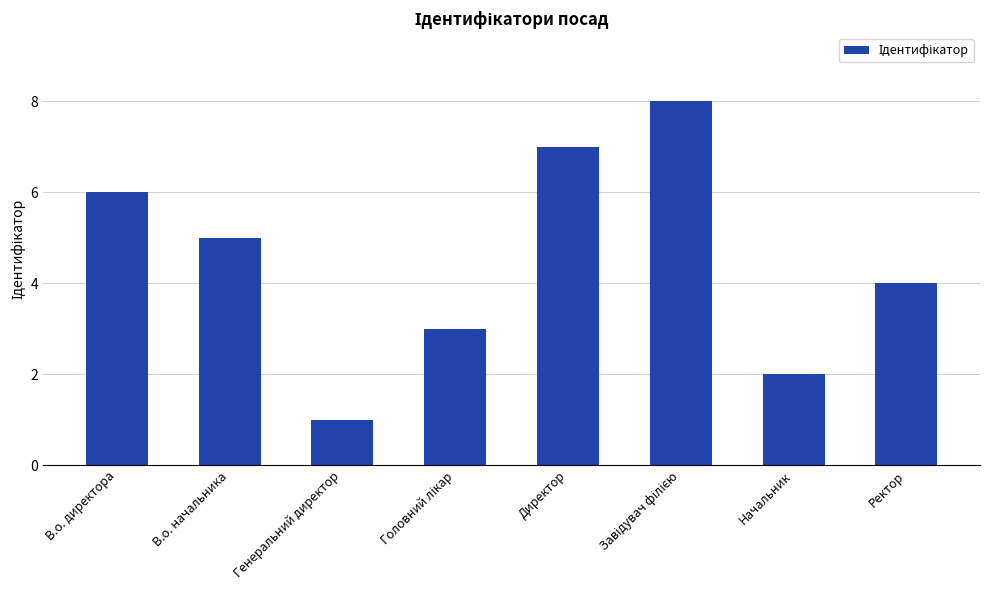

What is the difference between the second highest and second lowest values?

5